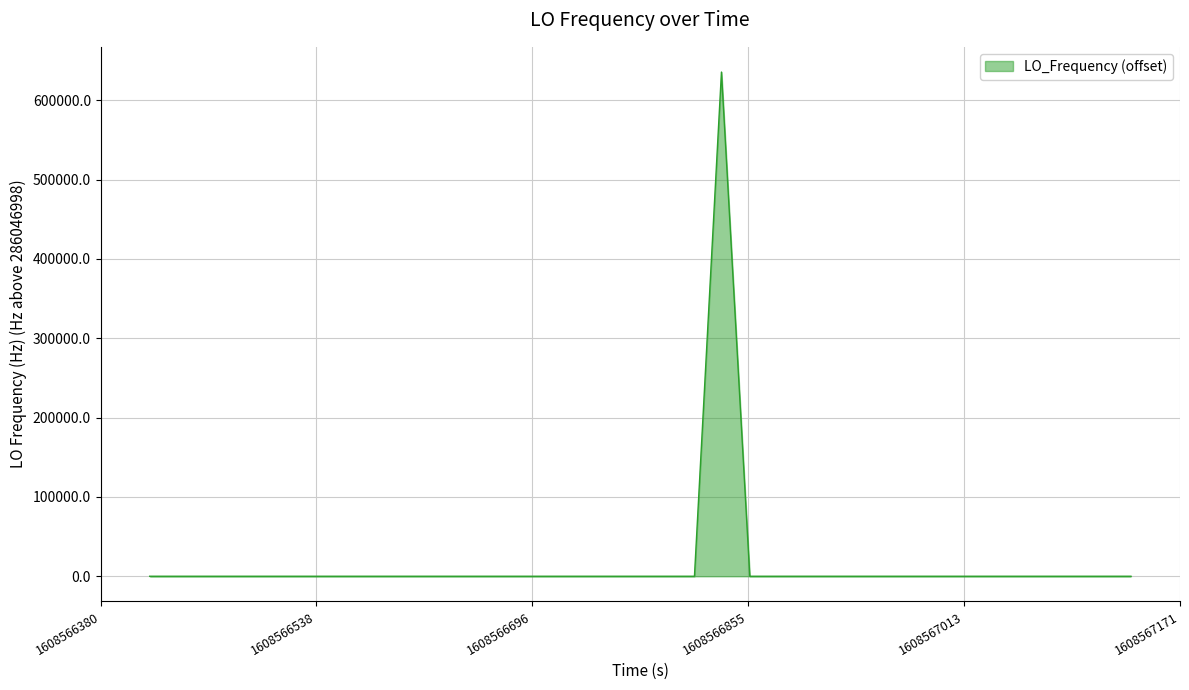

What is the difference between the maximum and minimum values?

635706.8